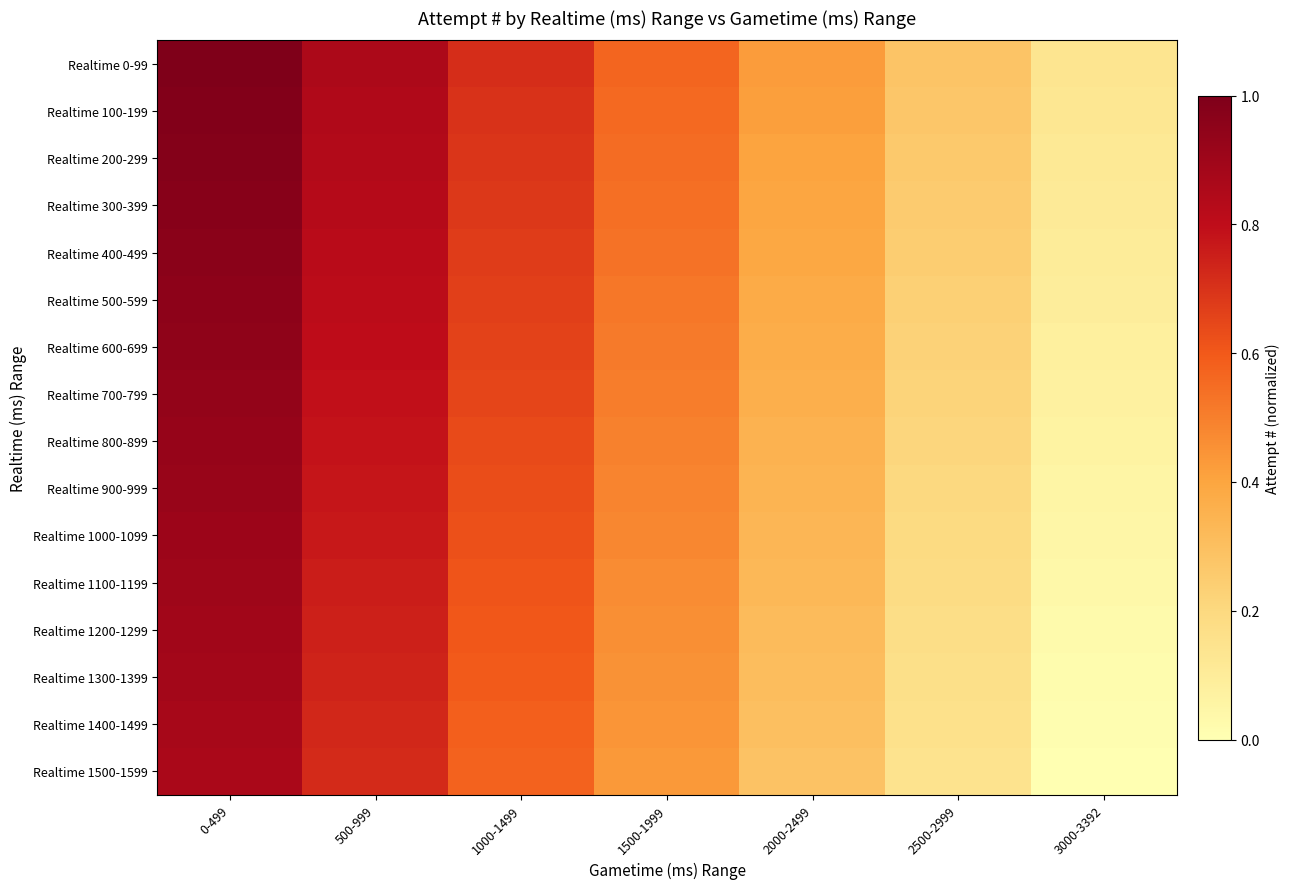

Between 500-999 and 1000-1499, which series saw the biggest shift?

Realtime 0-99